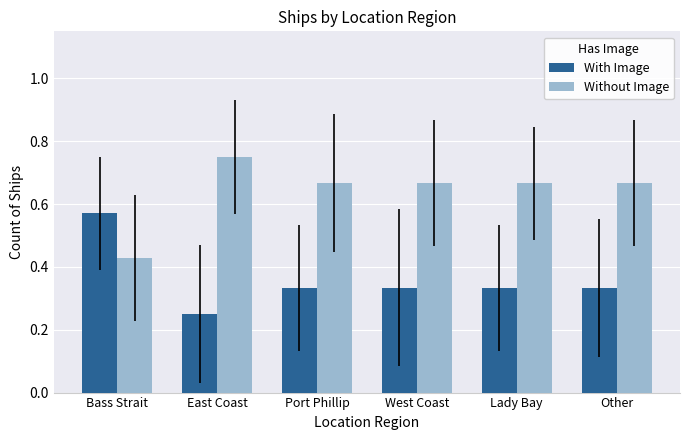

Which category has the lowest value across all series?

East Coast